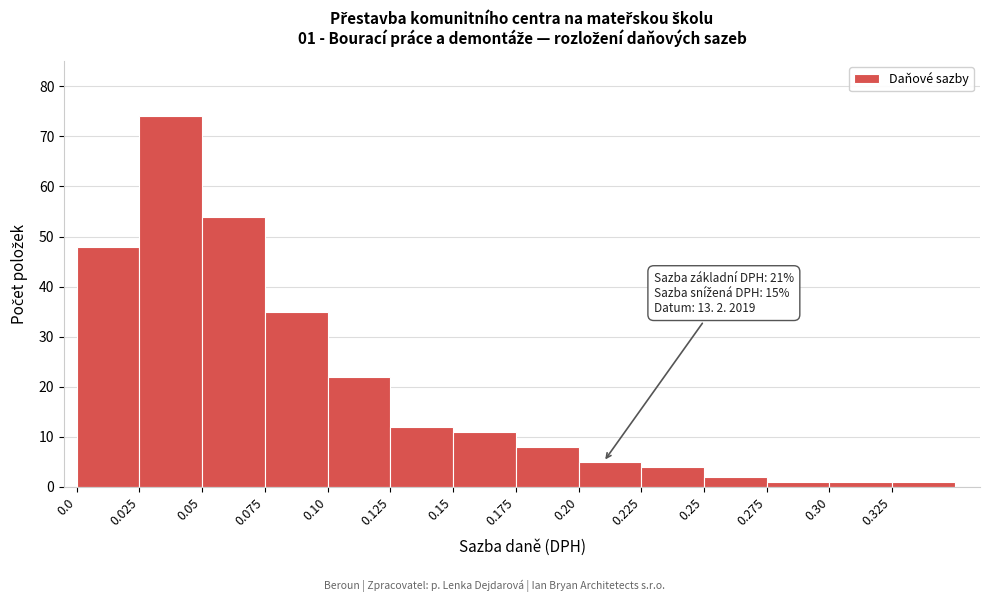

Over which range of the x-axis is the bar tallest?

0.025 to 0.050